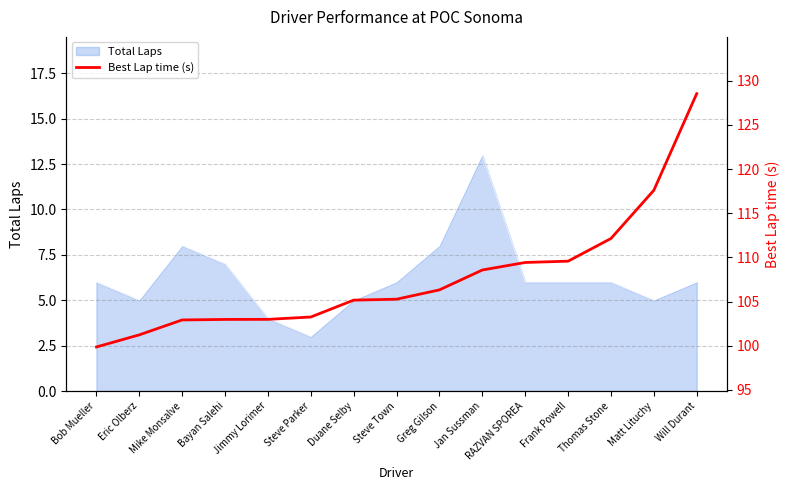

True or false: the data shows 160.3 at Greg Gilson.

False